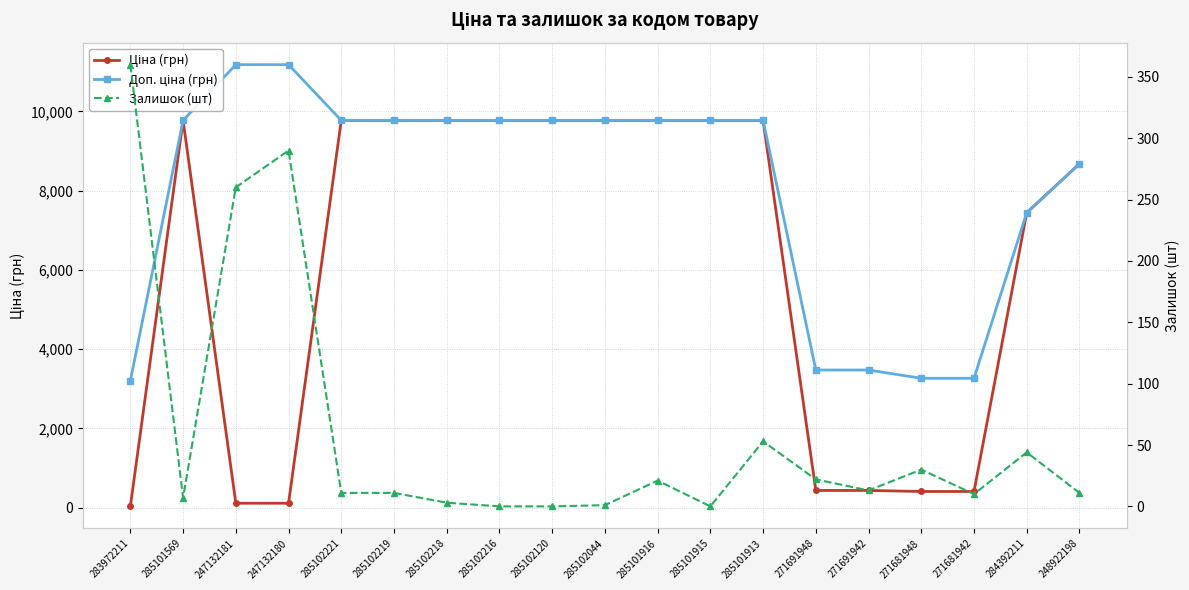

How many lines are shown in the chart?

3